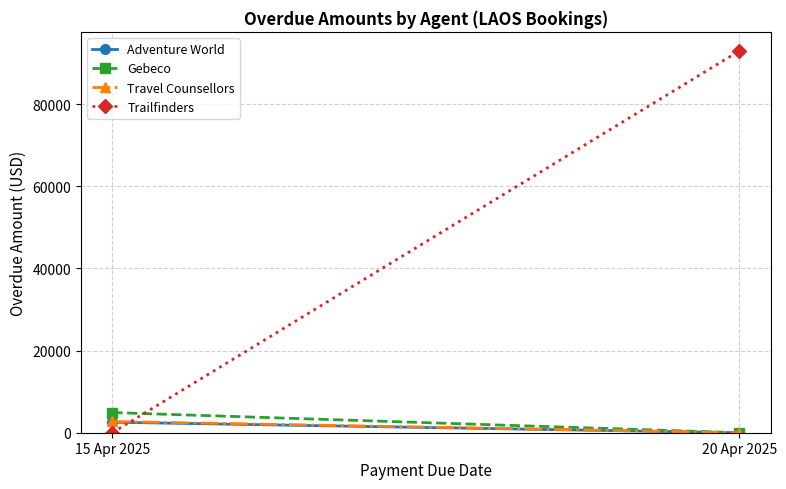

What is the difference between the maximum and minimum values in the Gebeco series?

4906